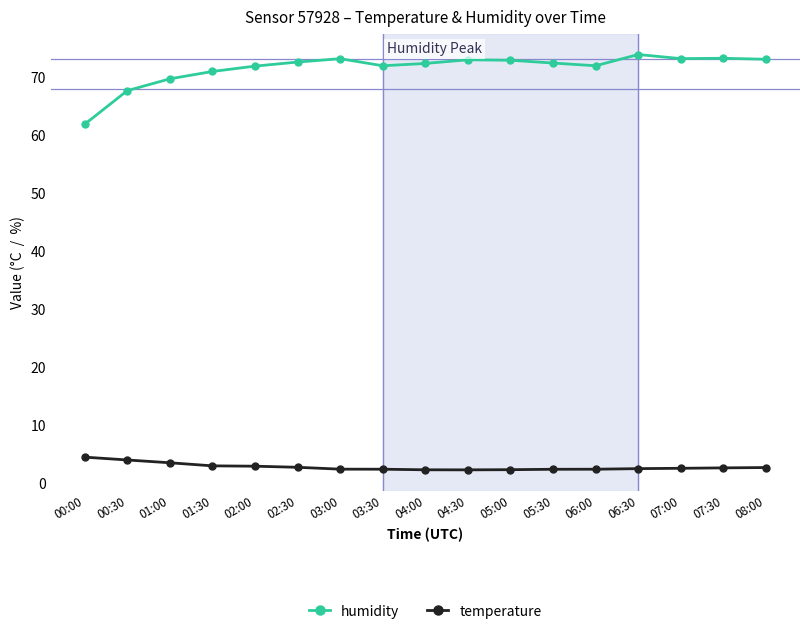

Is the value of temperature at 03:00 greater than the value of humidity at 08:00?

No